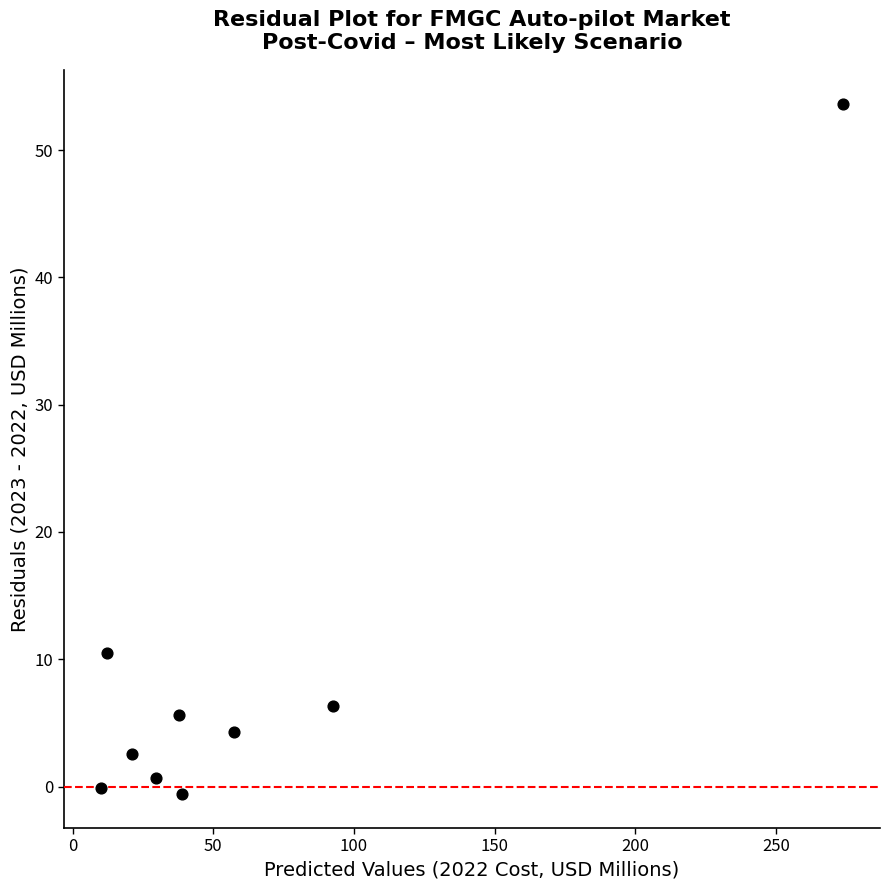

What Y value in the scatter plot is closest to 26?

10.5